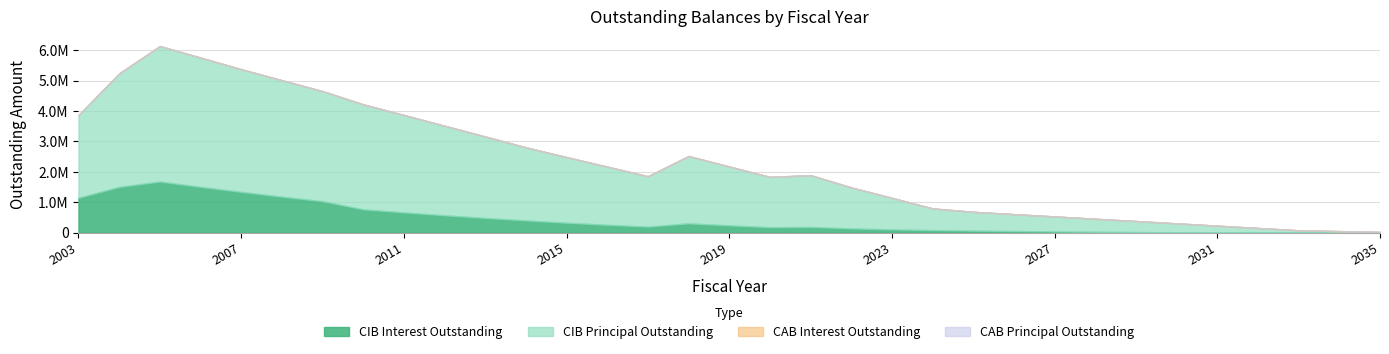

Between 2012 and 2018, which series saw the biggest shift?

CIBPrincipalOutstanding